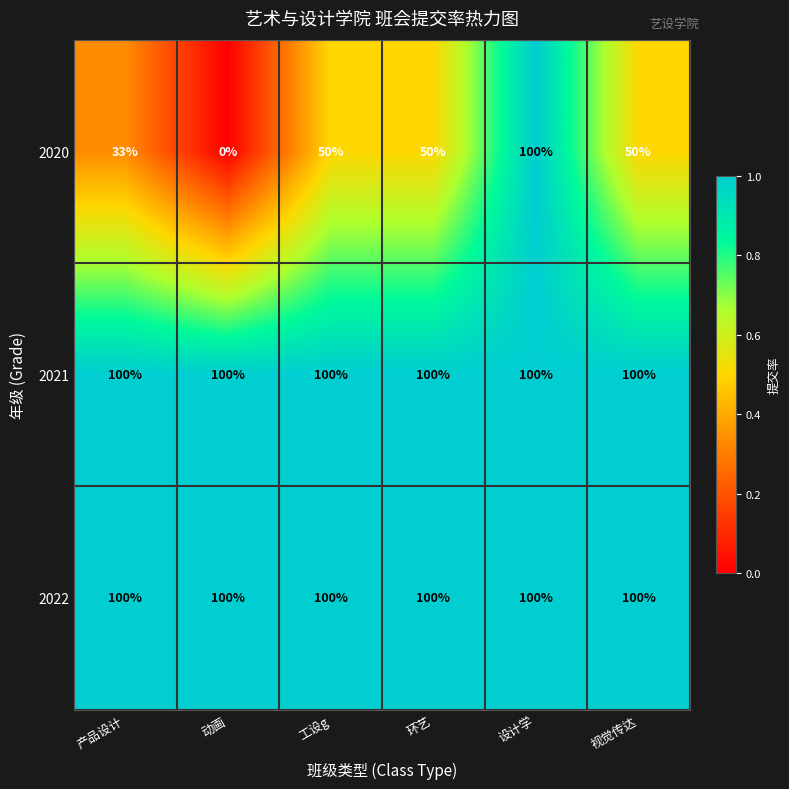

What is the lowest value of the 2021 series?

100